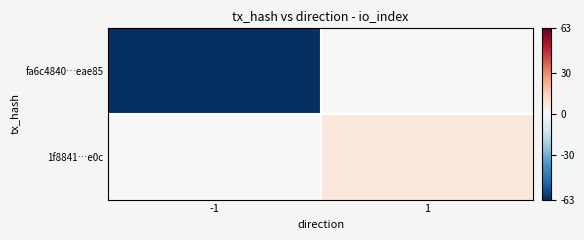

Reading left to right, extract all data points from this chart.

fa6c4840…eae85: -1=-63	1=0
1f8841…e0c: -1=0	1=7